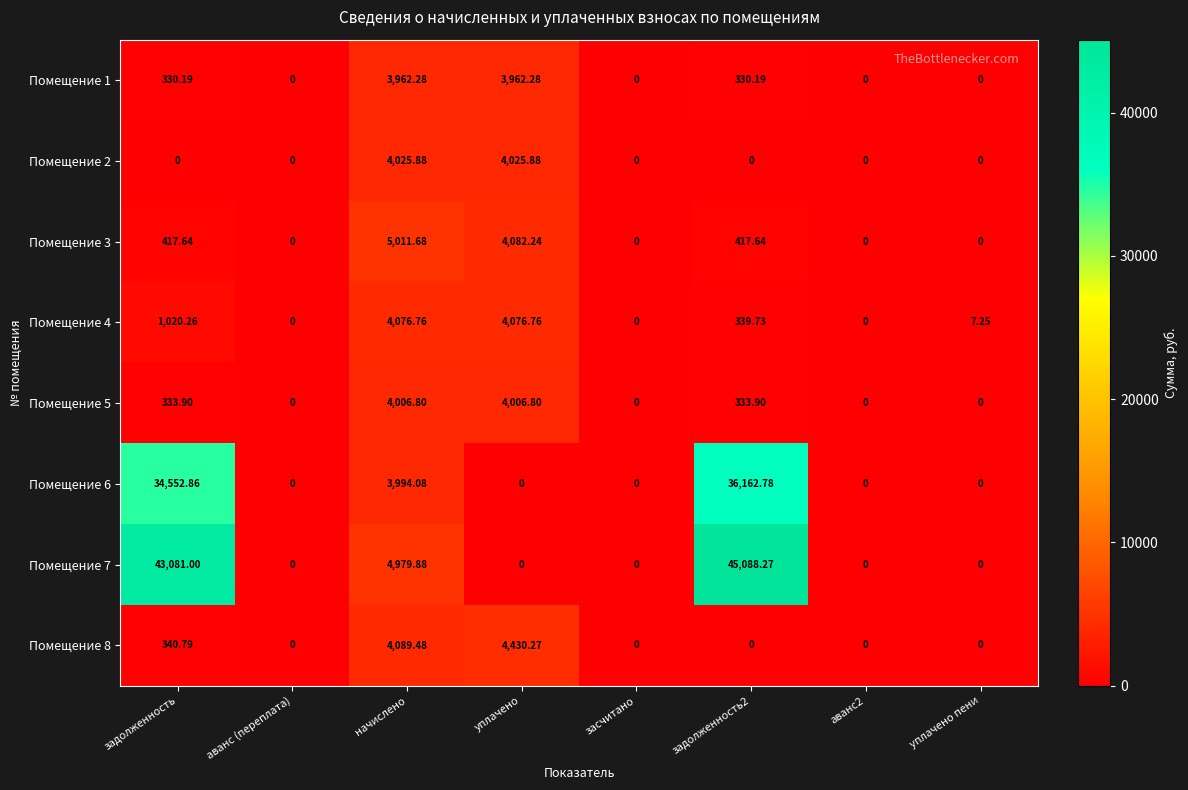

At which category is the sum across all series the highest?

задолженность2